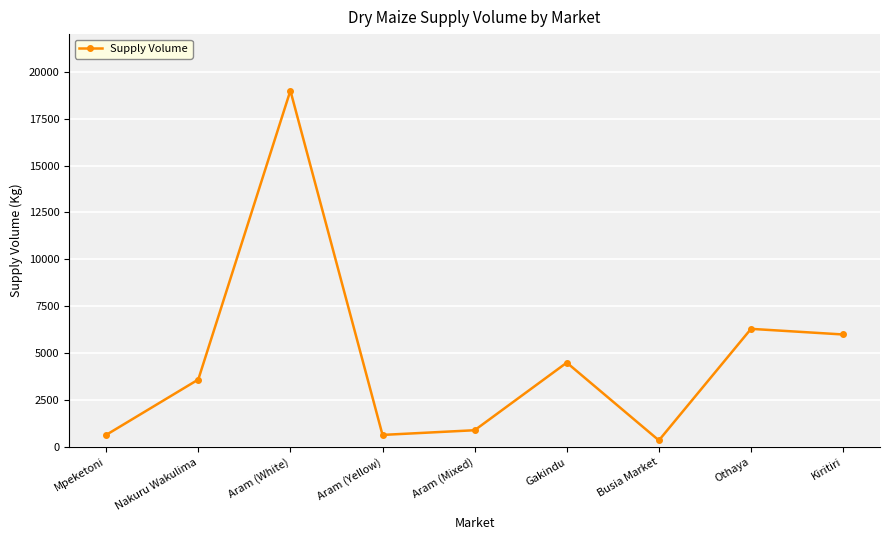

What value does the data have at Aram (Mixed)?

900